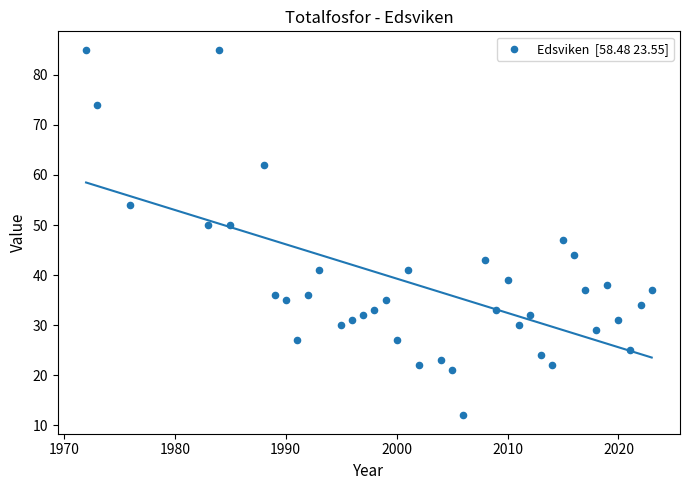

What is the range of X values (max minus min)?

51.0